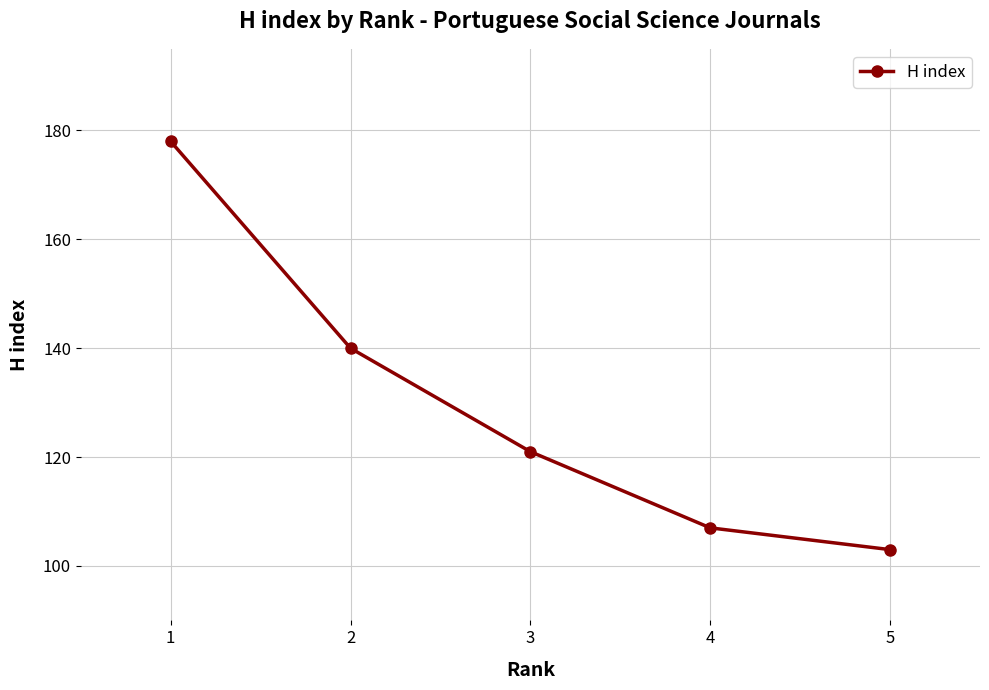

Is this an area chart (filled region under the line)?

No